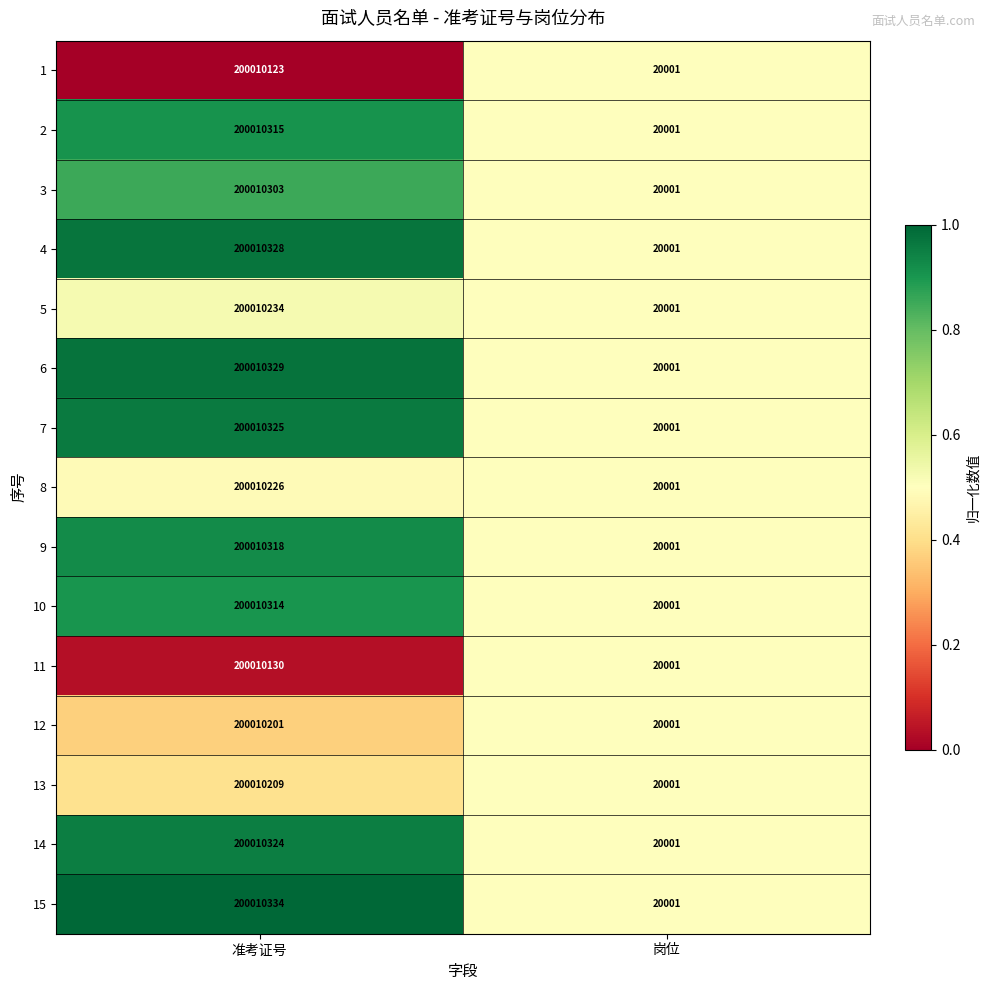

What is the greatest value displayed?

200010334